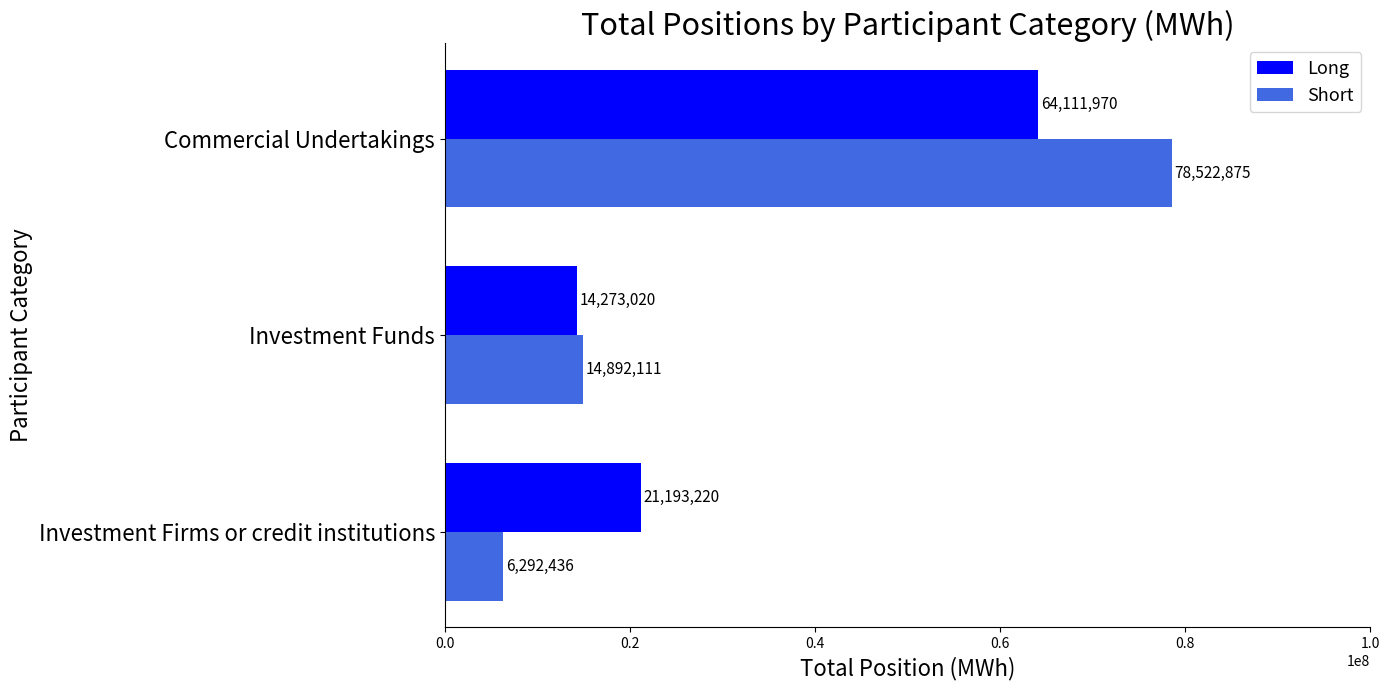

What is the spread (max minus min) of values at Investment Funds?

619091